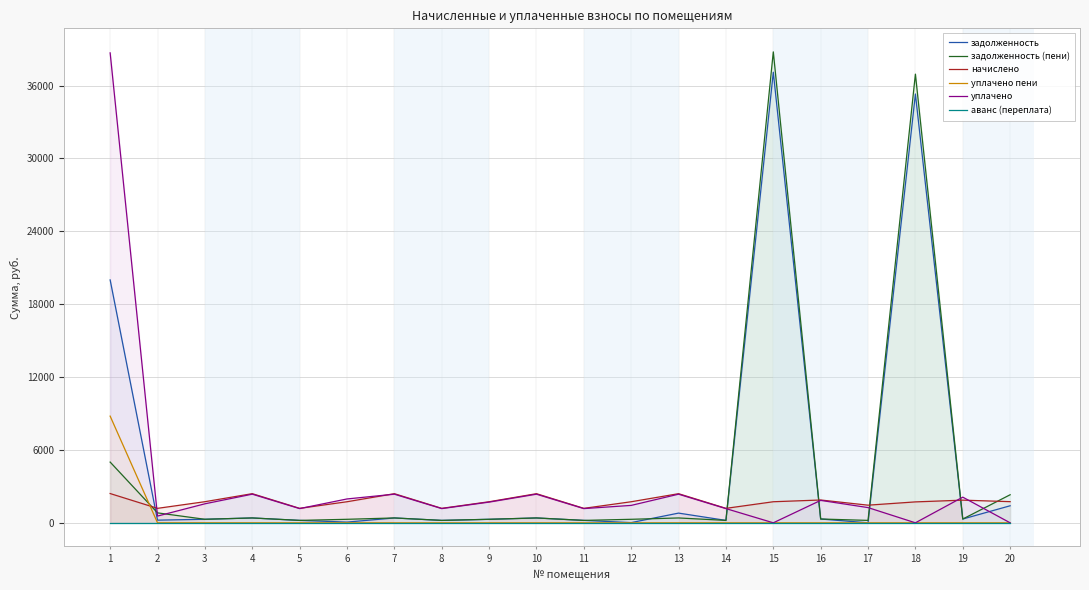

Is the value of аванс (переплата) at 1 greater than the value of задолженность at 18?

No